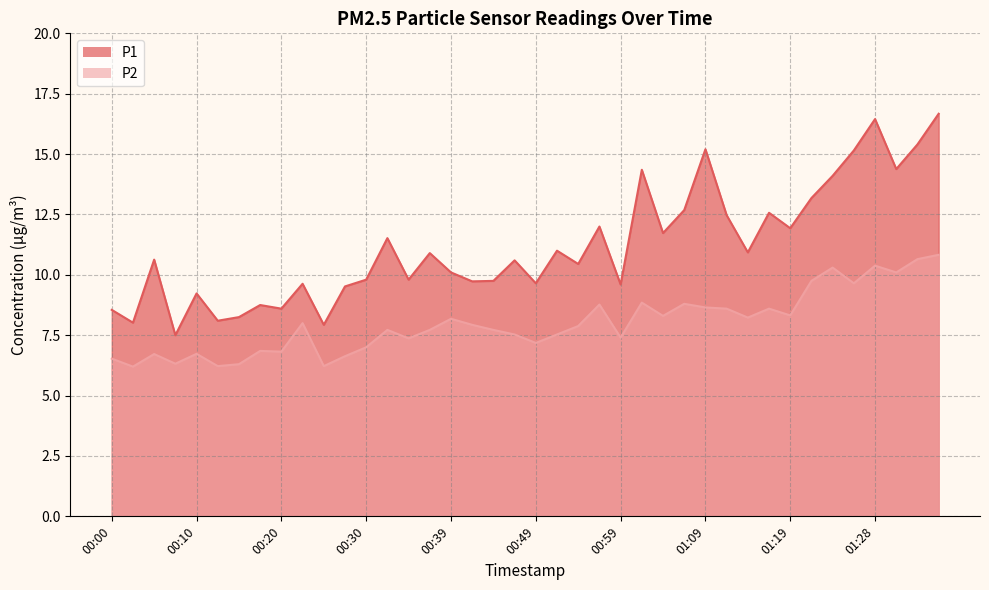

How many interior local peaks does the P1 series have?

13